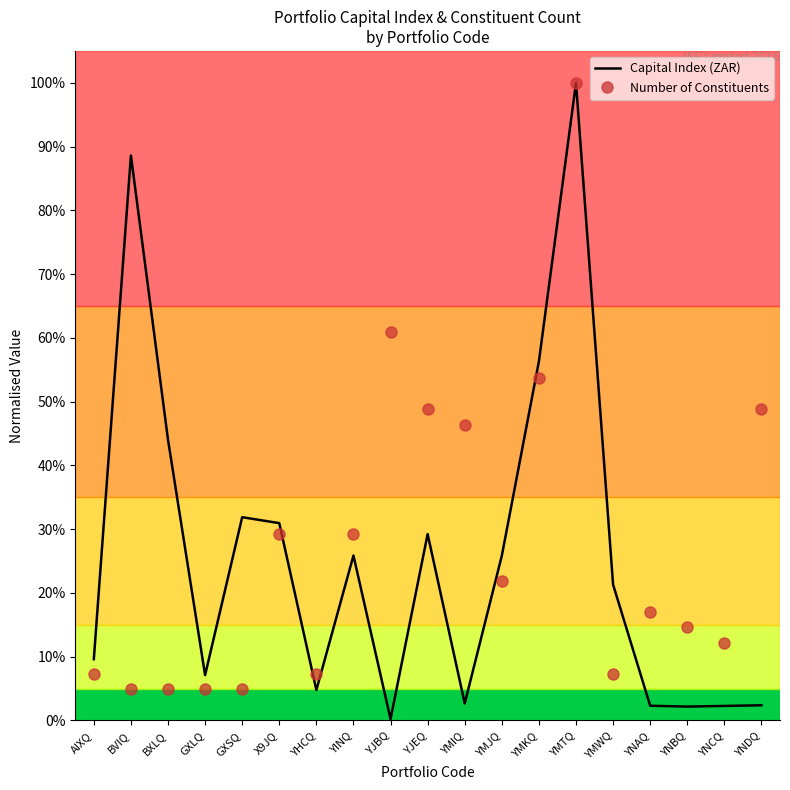

In Number of Constituents, how many points are higher than both neighbors (excluding endpoints)?

4